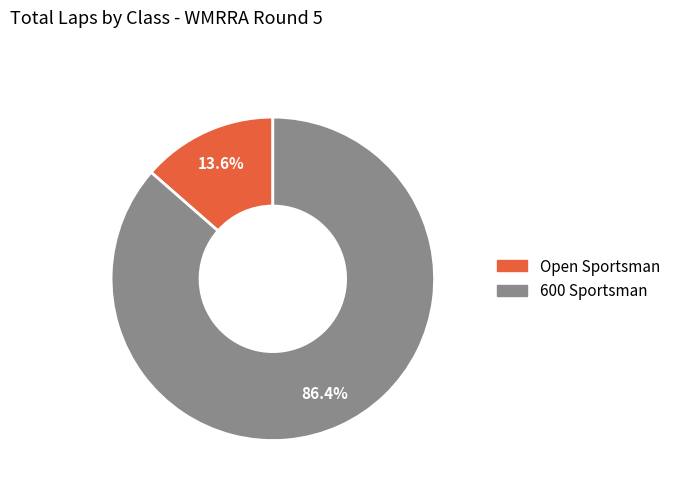

Rank the categories by value from highest to lowest.

600 Sportsman, Open Sportsman